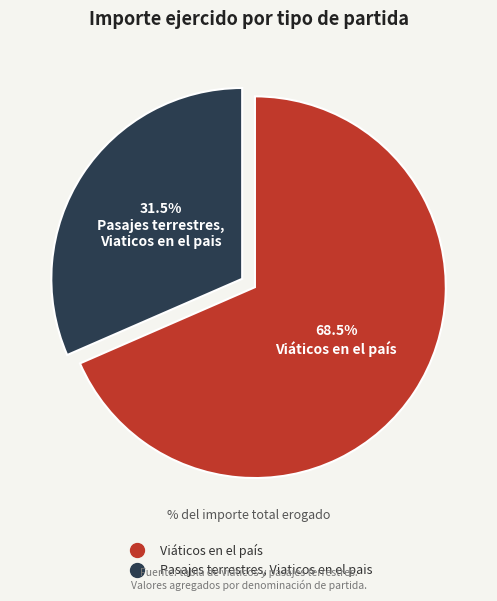

What is the majority slice?

Viáticos en el país